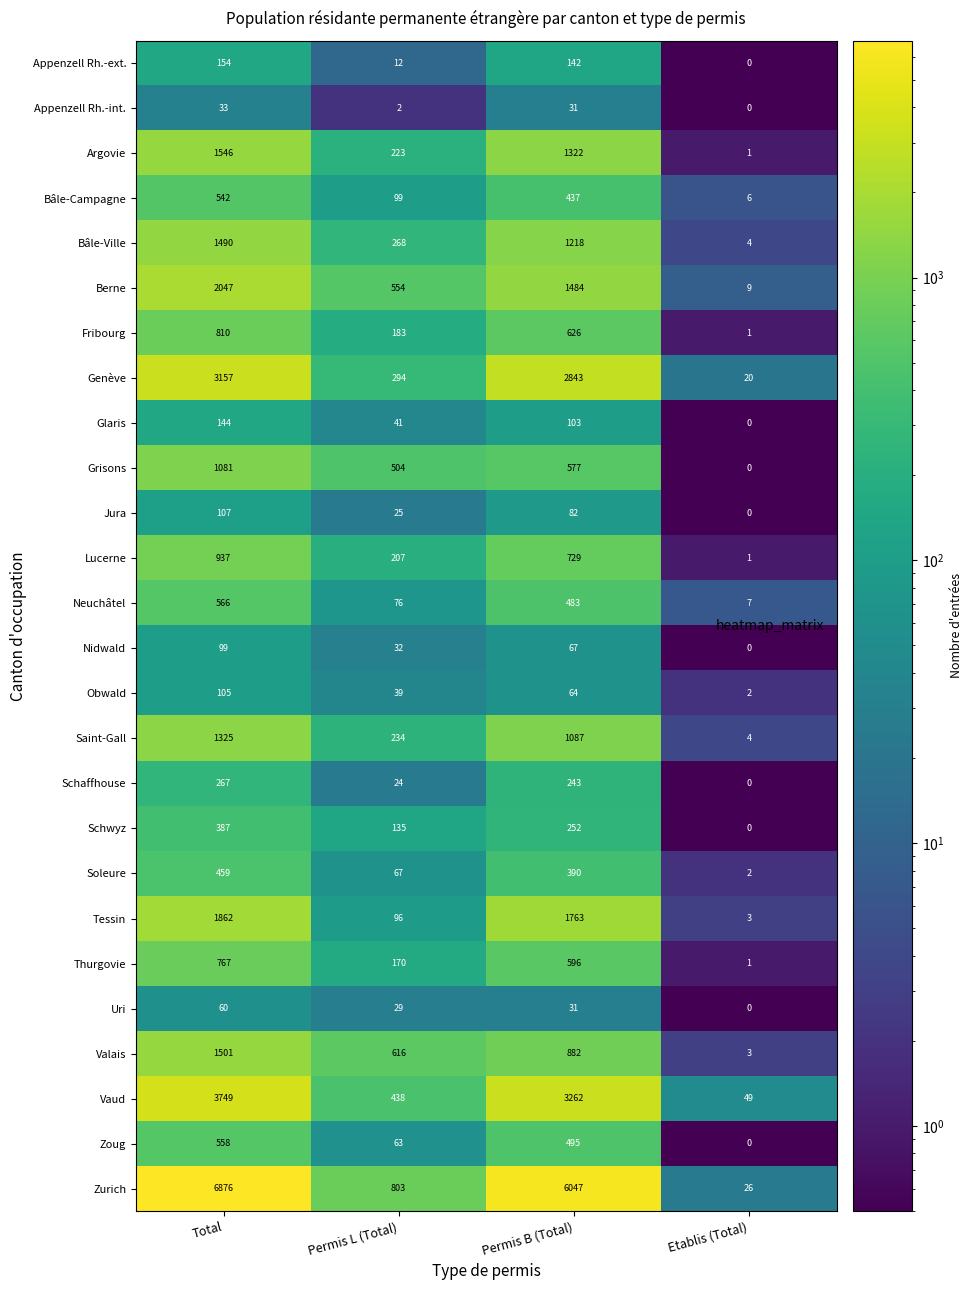

Which series changed the most between Permis L (Total) and Permis B (Total)?

Zurich